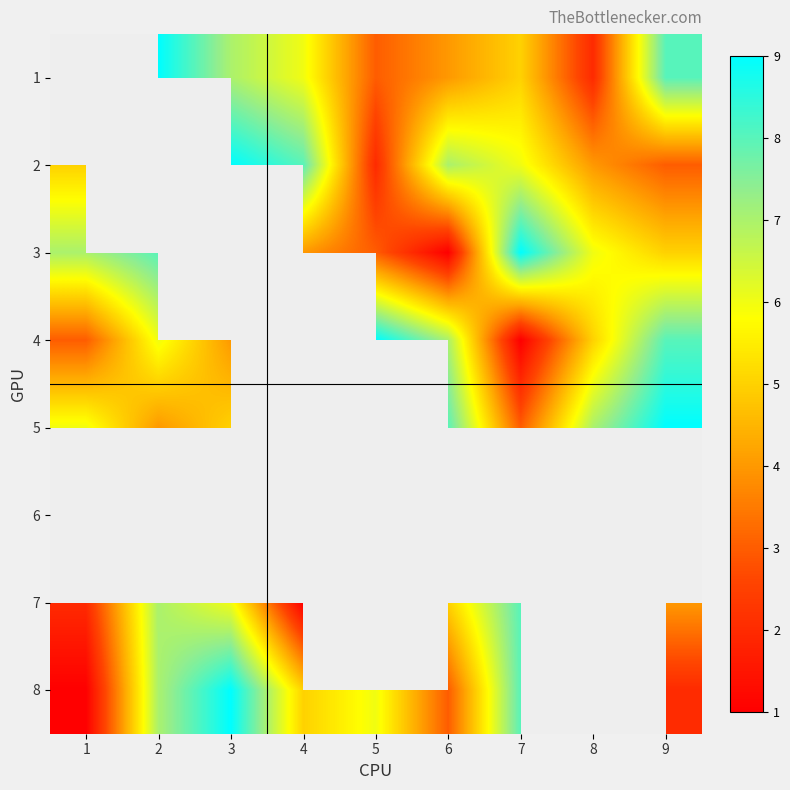

Between 4 and 6, which series saw the biggest shift?

5